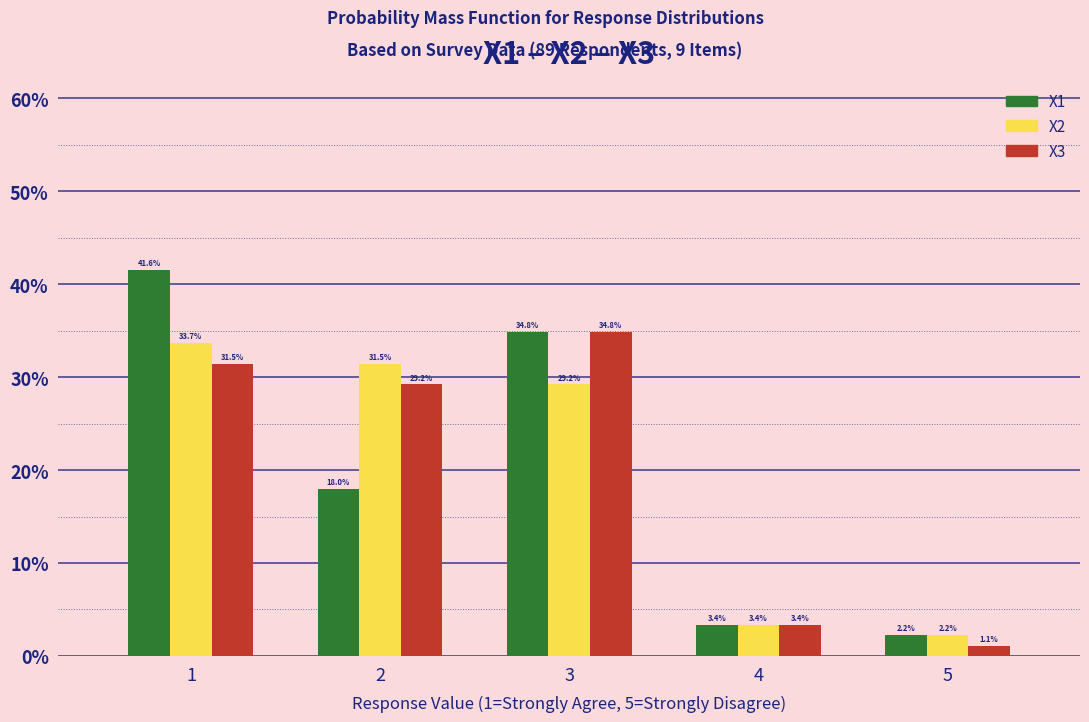

Reading left to right, transcribe this chart: for each range on the x-axis, give the height of each series' bar.

0.5 to 1.5: X1=41.6	X2=33.7	X3=31.5
1.5 to 2.5: X1=18.0	X2=31.5	X3=29.2
2.5 to 3.5: X1=34.8	X2=29.2	X3=34.8
3.5 to 4.5: X1=3.4	X2=3.4	X3=3.4
4.5 to 5.5: X1=2.2	X2=2.2	X3=1.1